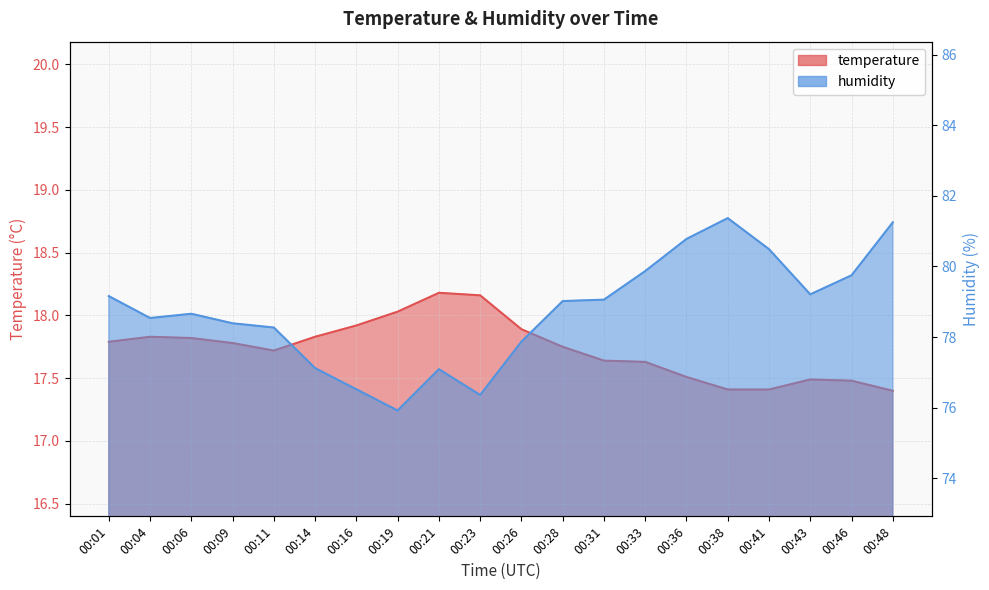

Rank the series by their average value, from lowest to highest.

temperature, humidity